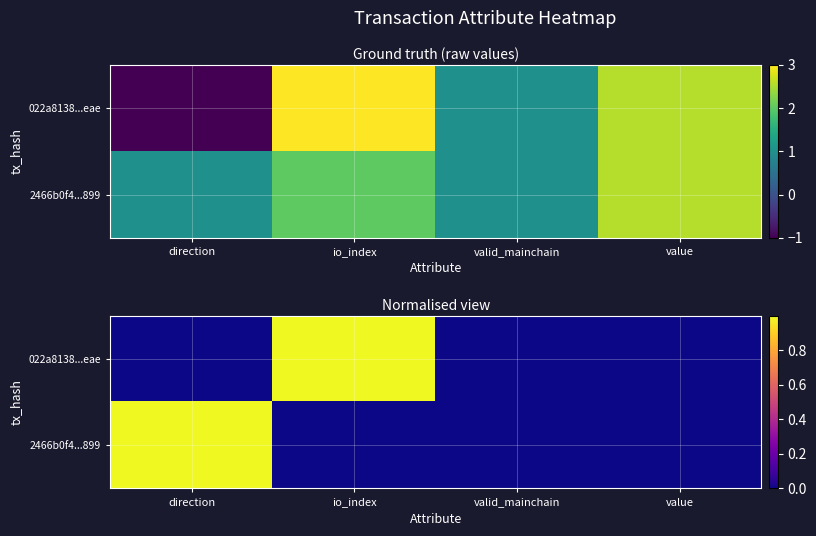

At which label is 2466b0f4...899 closest to 0?

io_index